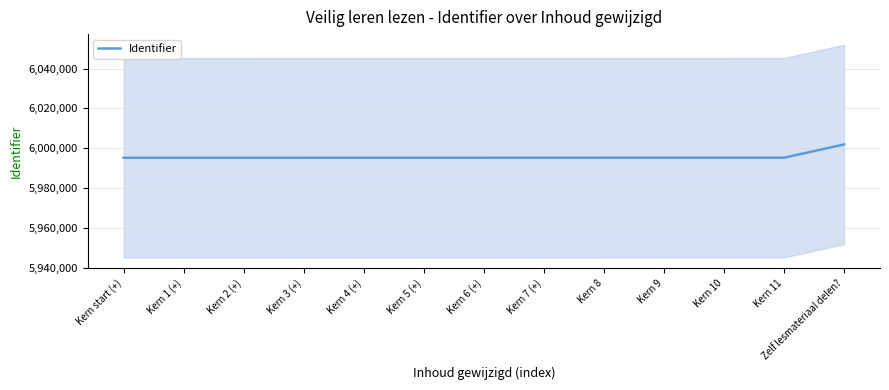

What is the label of the 6th point from the left?

Kern 5 (+)